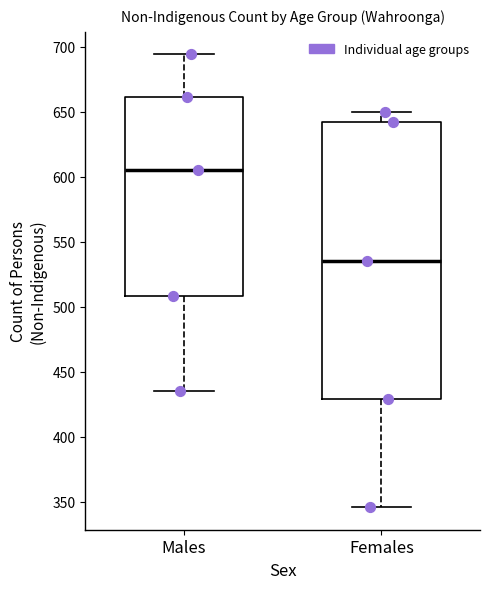

Which box's median line is the highest?

Males